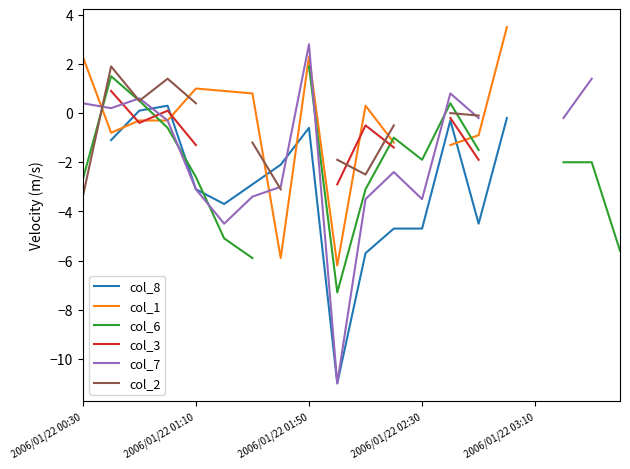

Which has a higher value, 2006/01/22 01:50 or 18?

2006/01/22 01:50